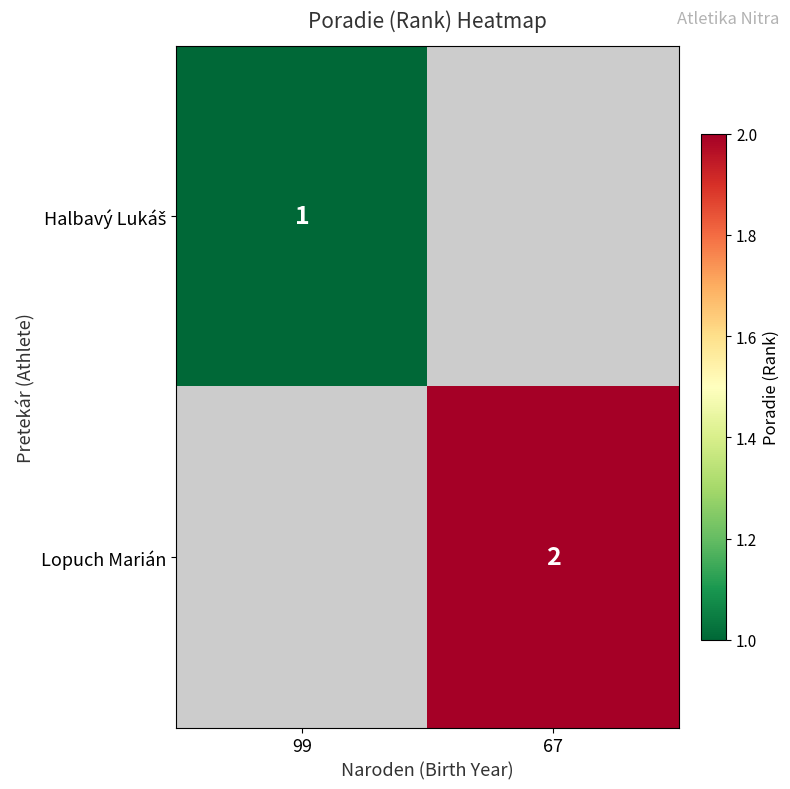

List the labels in order of Halbavý Lukáš value, largest first.

99, 67